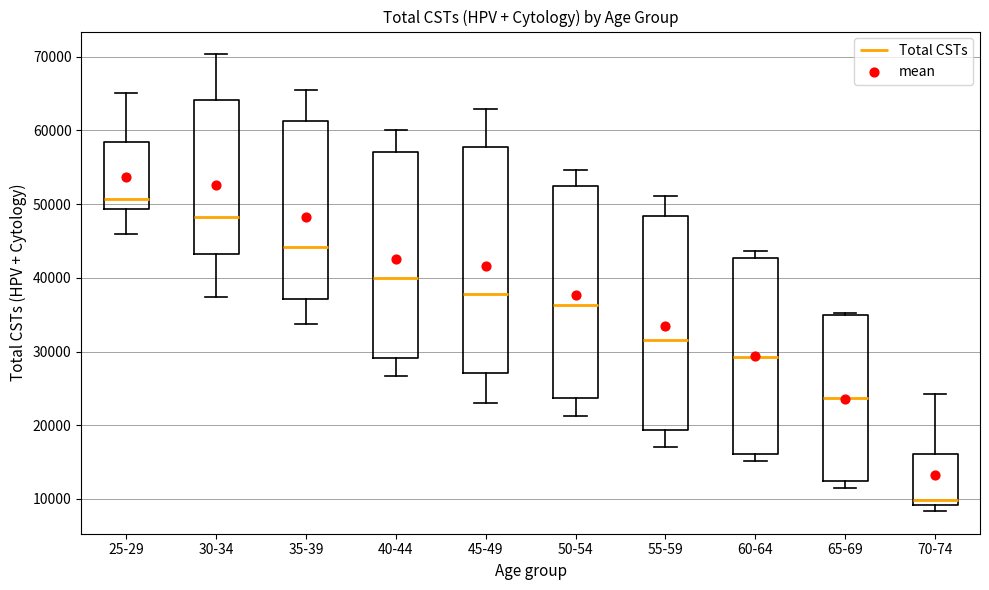

Reading left to right, read every box against the y-axis: the position of its median line, the range the box covers, and the ends of its whiskers. The values are not printed on the chart, so give them approximately, as read against the axis.

25-29: median 51000, box 49000 to 58000, whiskers 46000 to 65000
30-34: median 48000, box 43000 to 64000, whiskers 37000 to 70000
35-39: median 44000, box 37000 to 61000, whiskers 34000 to 66000
40-44: median 40000, box 29000 to 57000, whiskers 27000 to 60000
45-49: median 38000, box 27000 to 58000, whiskers 23000 to 63000
50-54: median 36000, box 24000 to 52000, whiskers 21000 to 55000
55-59: median 32000, box 19000 to 48000, whiskers 17000 to 51000
60-64: median 29000, box 16000 to 43000, whiskers 15000 to 44000
65-69: median 24000, box 12000 to 35000, whiskers 12000 (just below the box's lower edge) to 35000 (just above the box's upper edge)
70-74: median 10000, box 9000 to 16000, whiskers 8000 to 24000